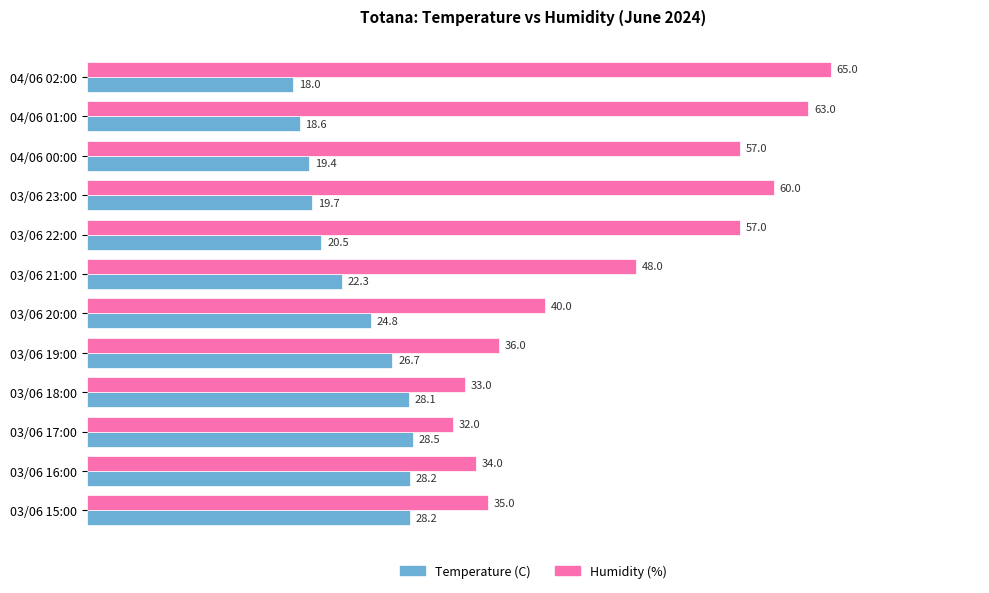

At how many categories does at least one series exceed 38?

7